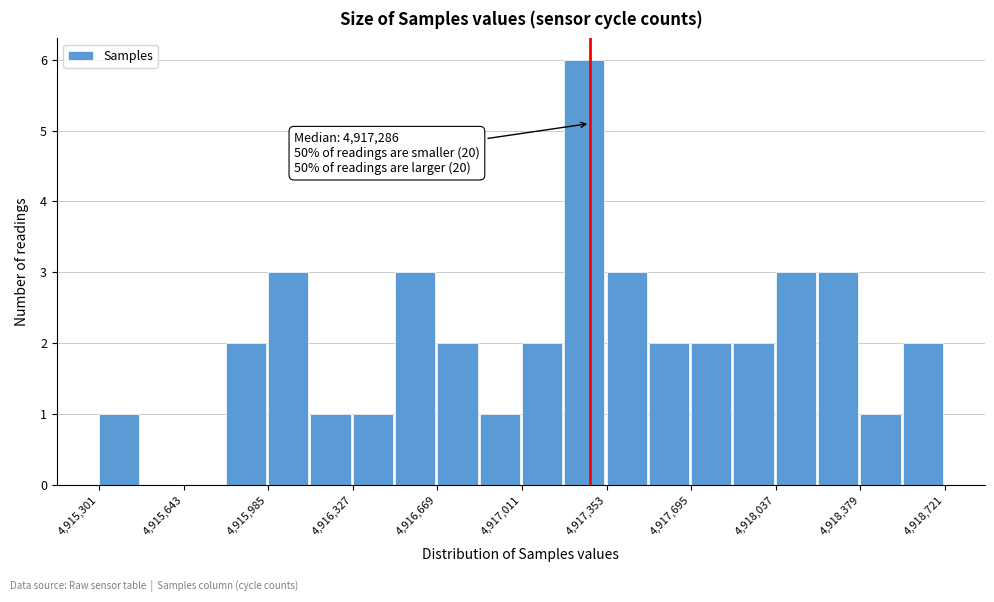

Read against the x-axis, roughly where is the centre of the tallest bar?

4917250